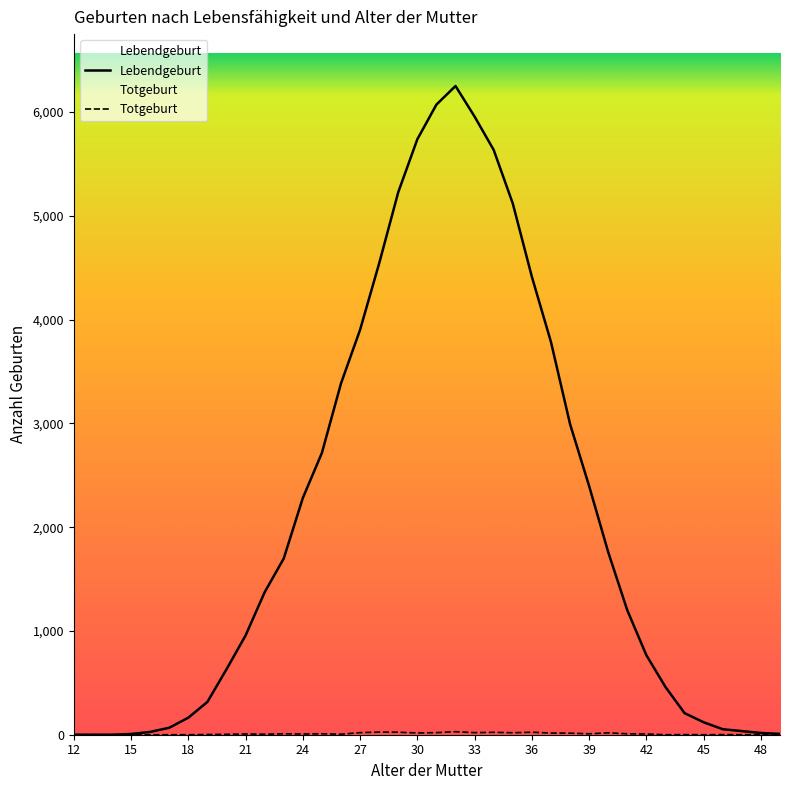

What is the sum of all Lebendgeburt values?

80276